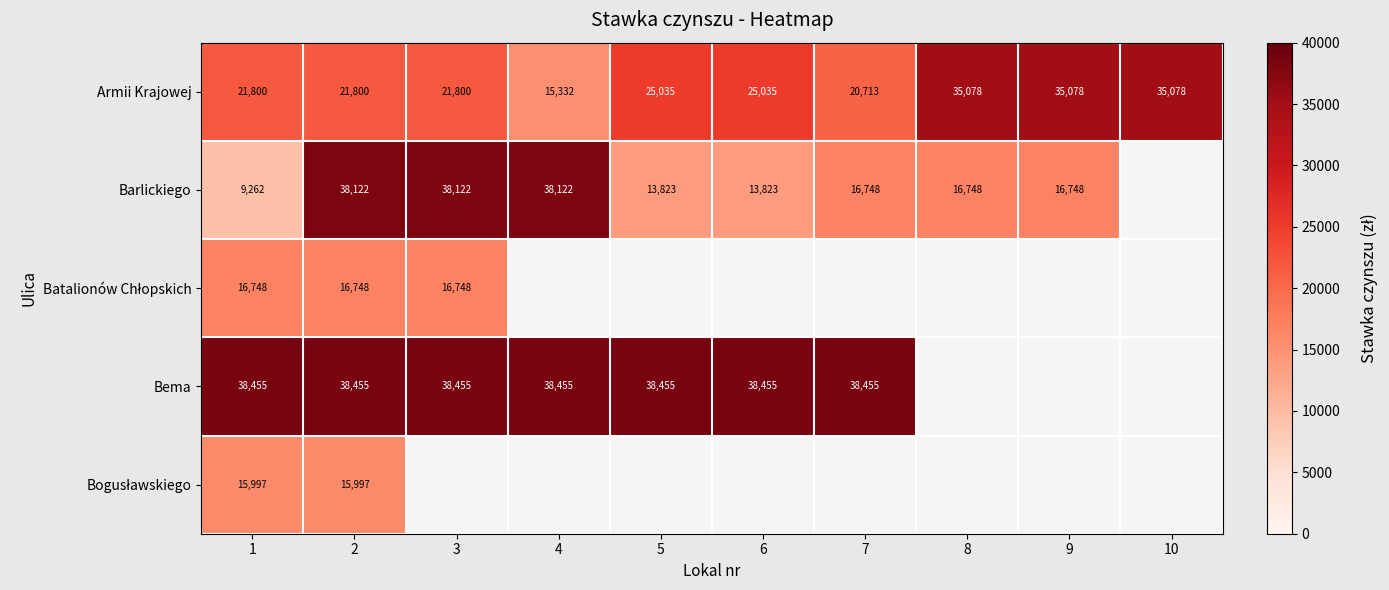

At how many categories does at least one series exceed 15005?

10